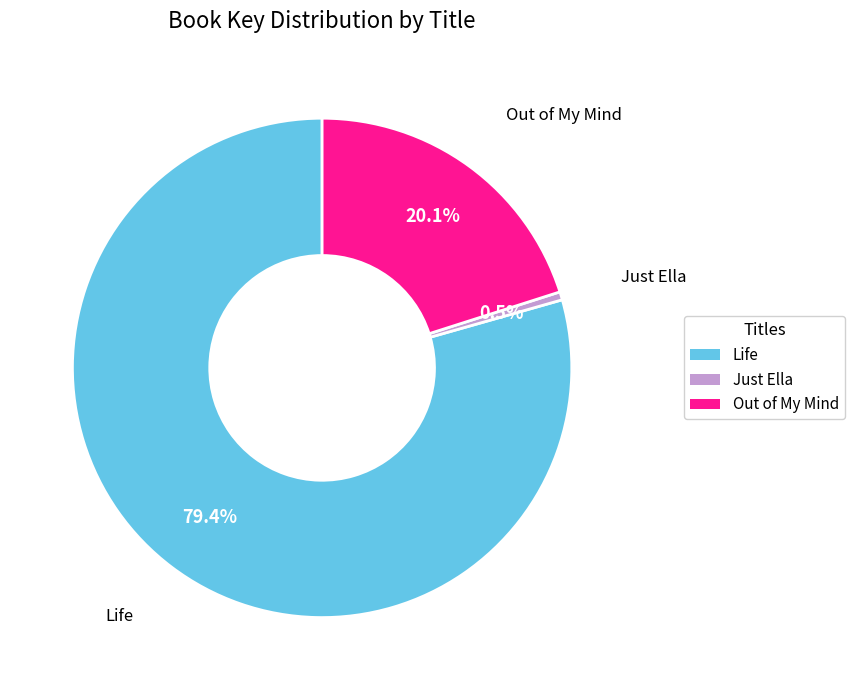

Between Out of My Mind and Just Ella, which is larger?

Out of My Mind